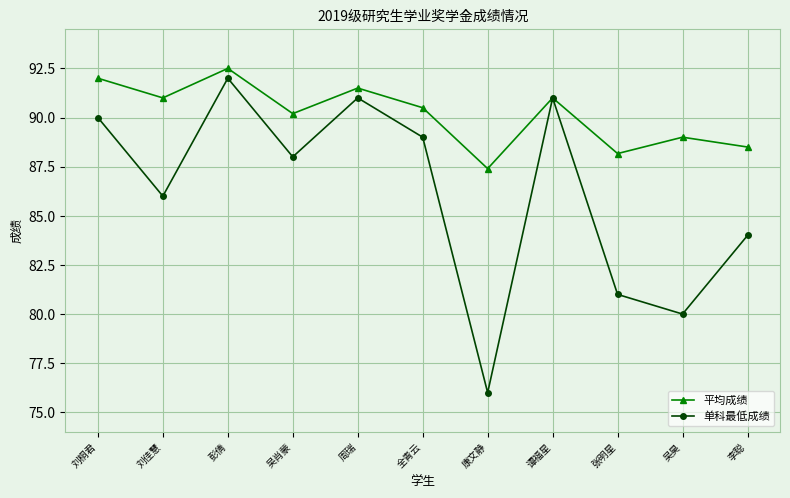

Count the number of data series in this chart.

2